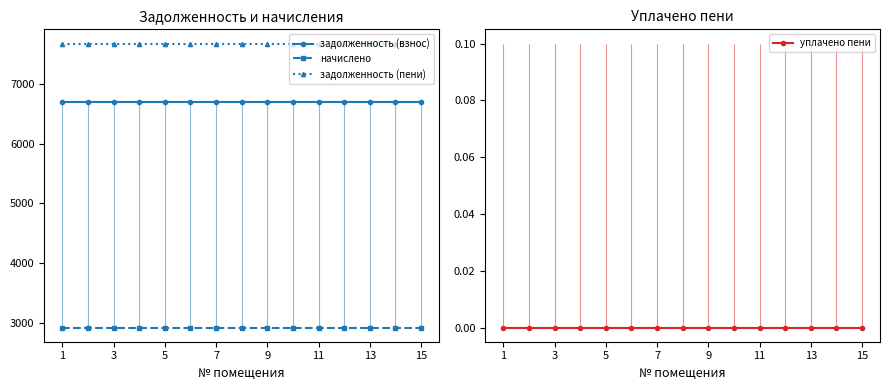

True or false: задолженность (пени) and уплачено пени cross at least once.

False